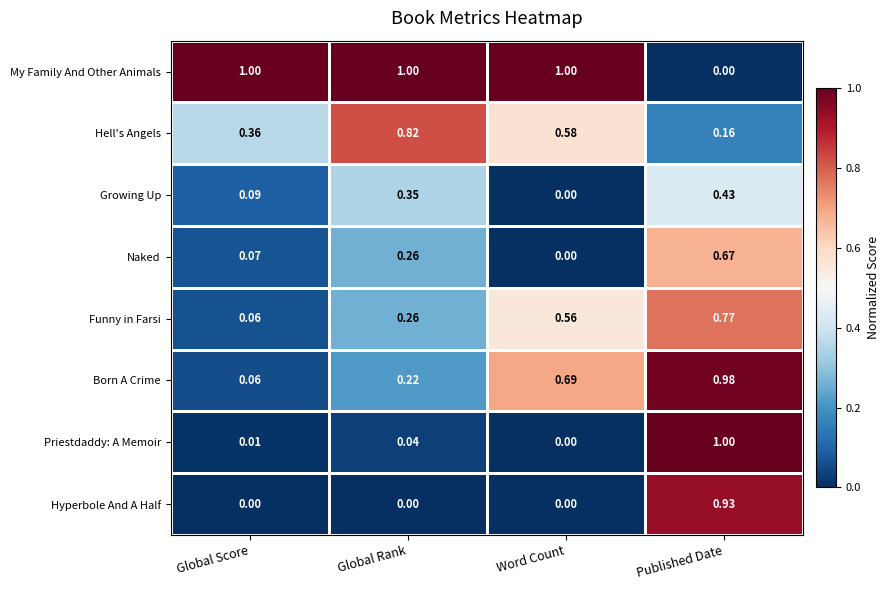

List the labels in order of Growing Up value, smallest first.

Word Count, Global Score, Global Rank, Published Date